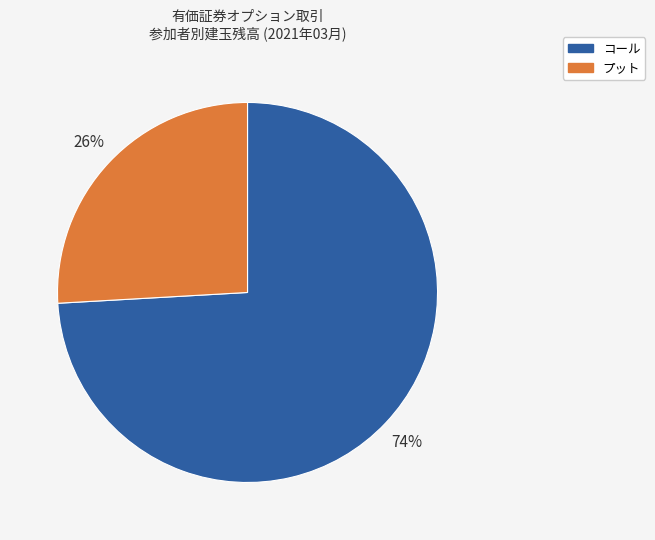

Does any single category account for the majority?

Yes